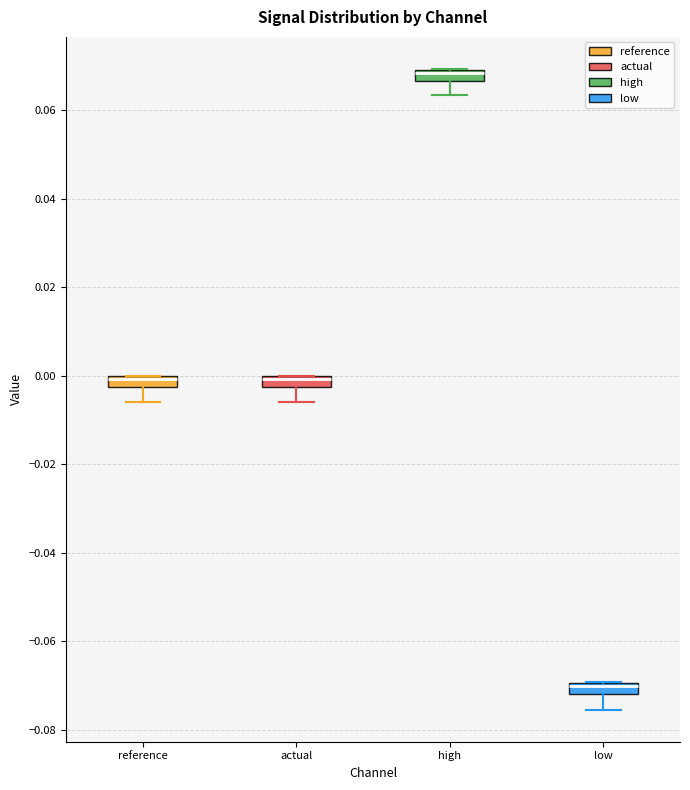

Which box has the highest median line?

high